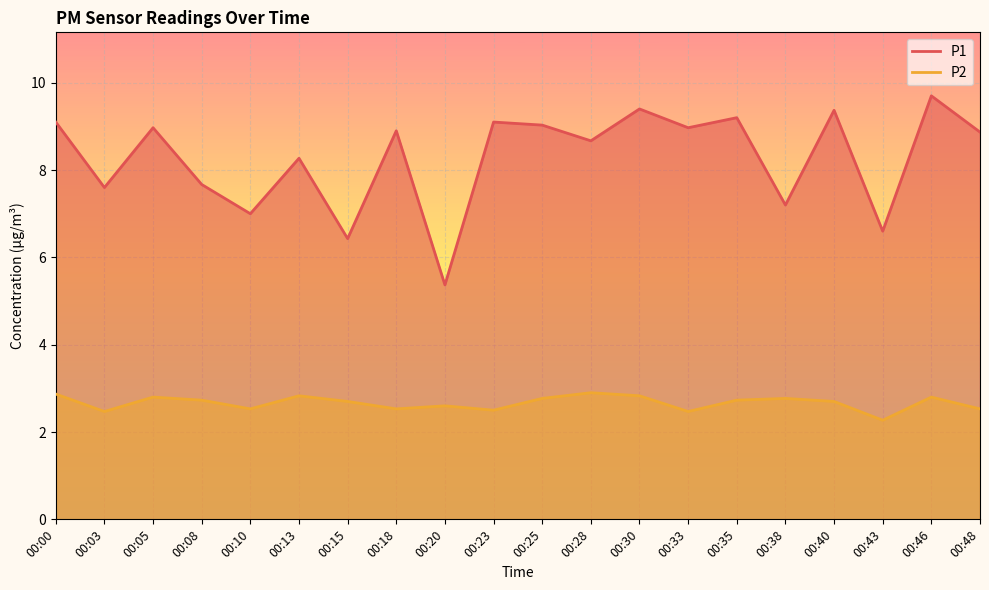

Rank the series at 00:48 from highest to lowest value.

P1, P2